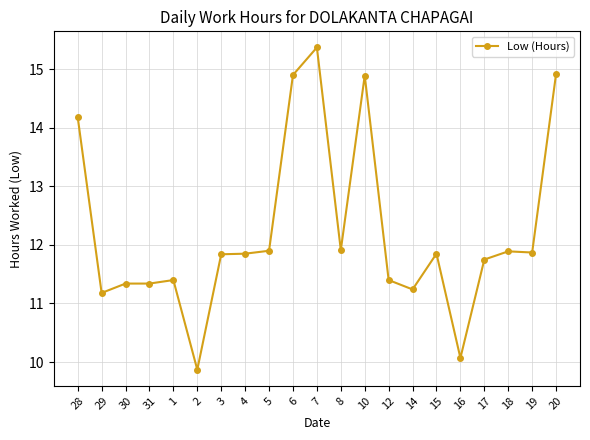

What is the smallest value displayed?

9.9